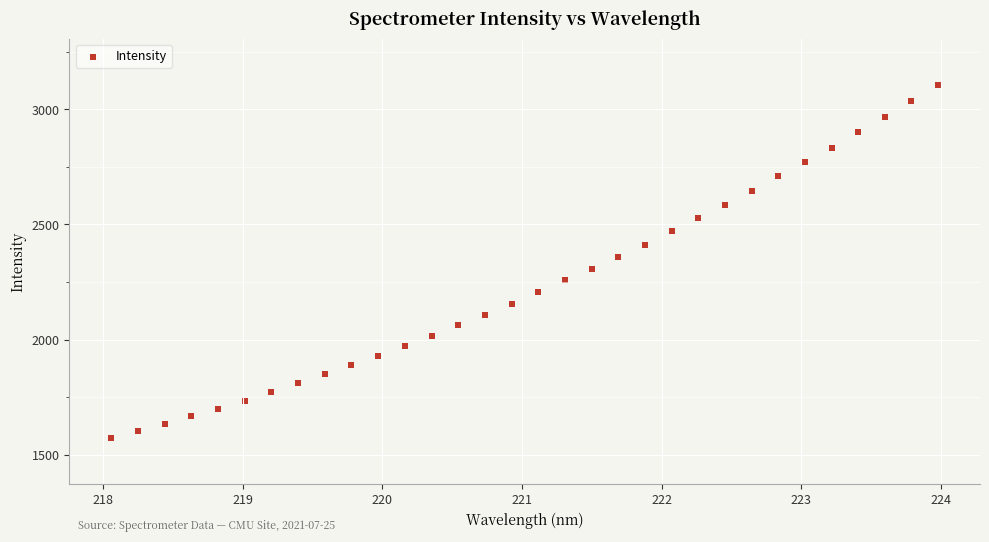

What is the range of Y values (max minus min)?

1535.9